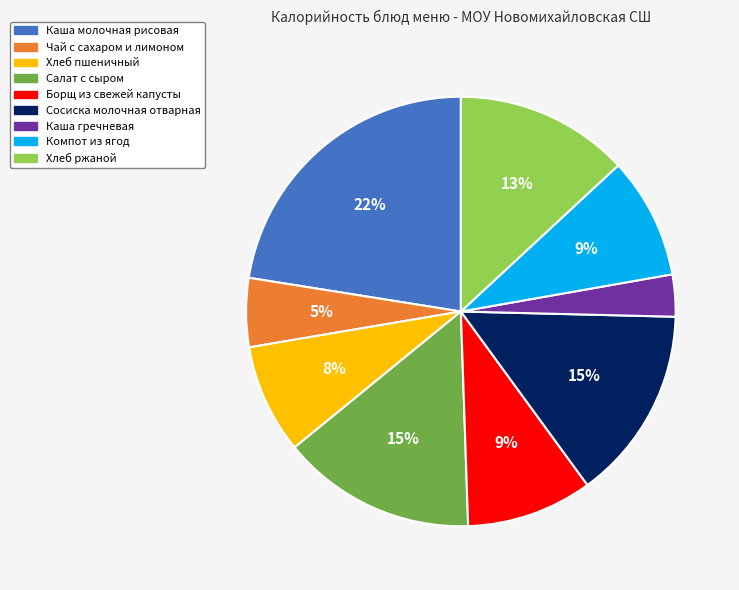

Which category has the smallest portion of the pie?

Каша гречневая